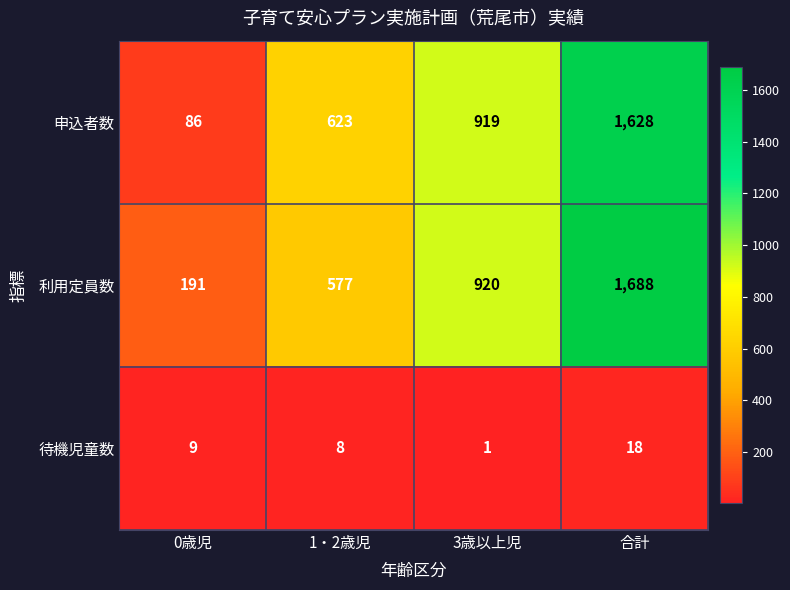

The value of 利用定員数 at 0歳児 is 191. True or false?

True